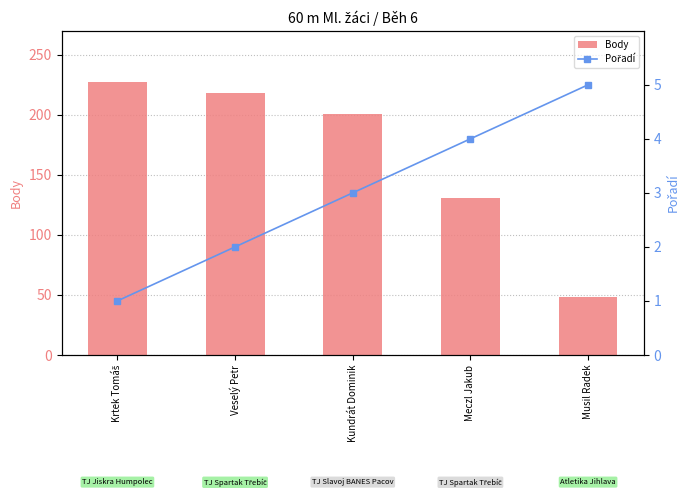

What is the value of the Pořadí bar at the 3rd from the left?

3